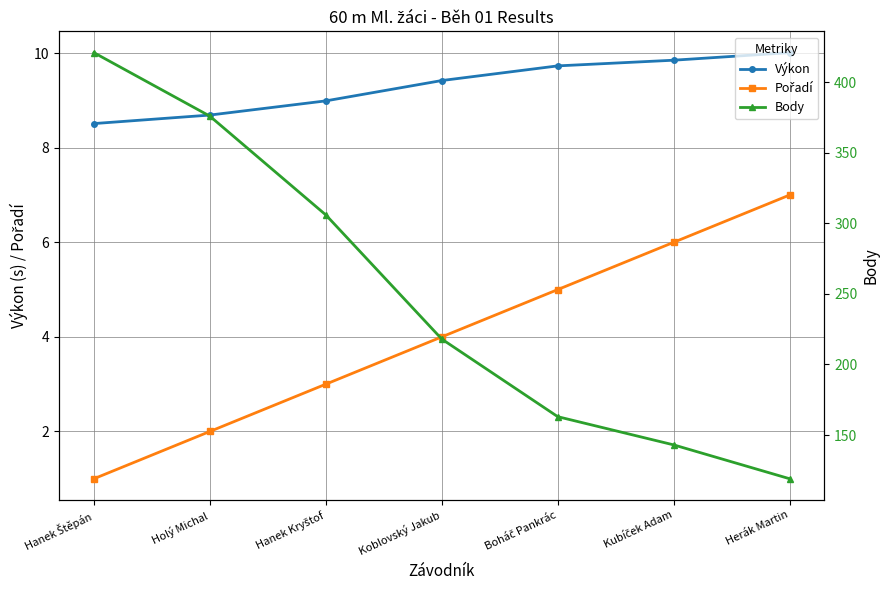

What is the value of the Body point at the 3rd from the left?

306.0